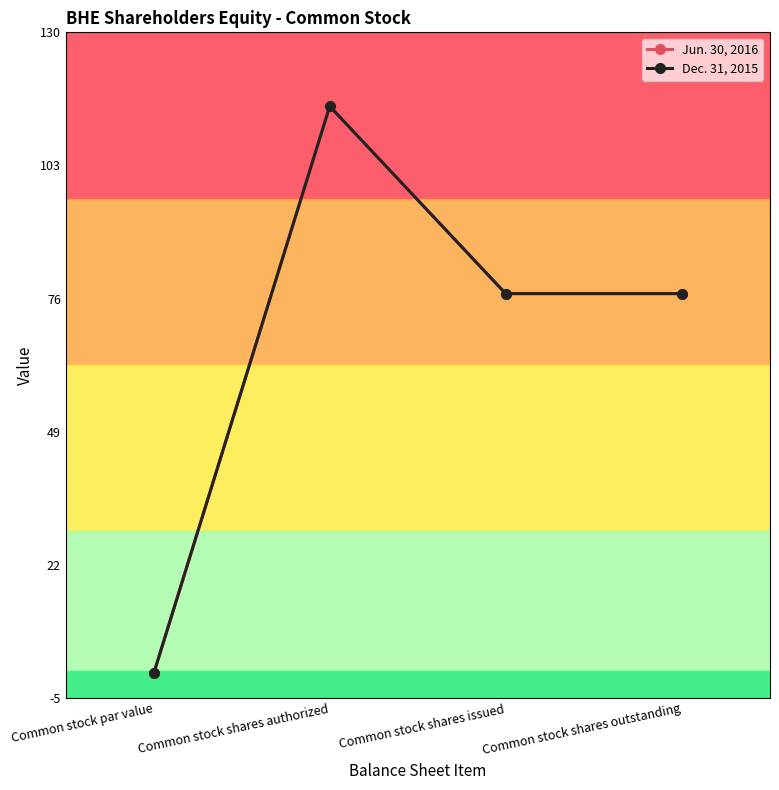

True or false: Jun. 30, 2016 has more than 1 points higher than both neighbors.

False